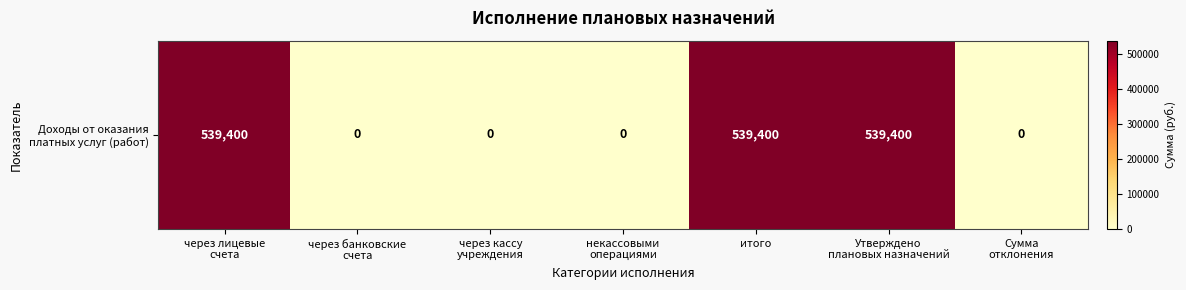

True or false: the data shows 276345 at некассовыми
операциями.

False